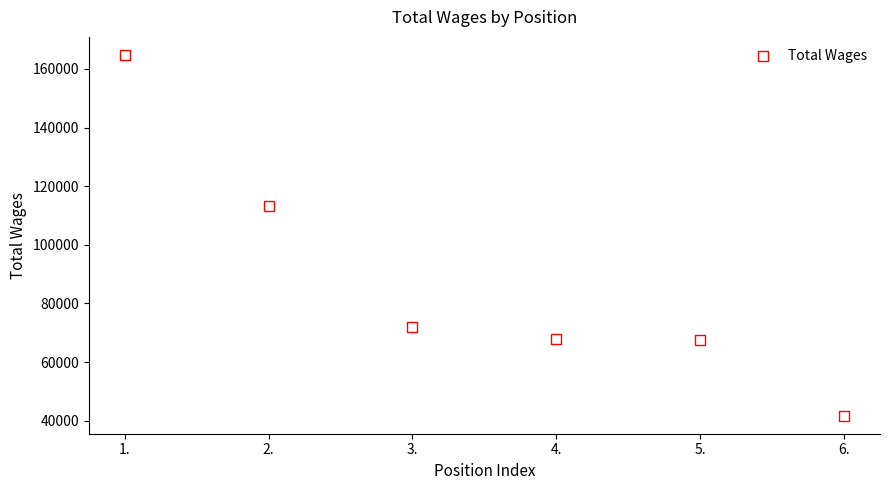

How many values are below 72069?

3